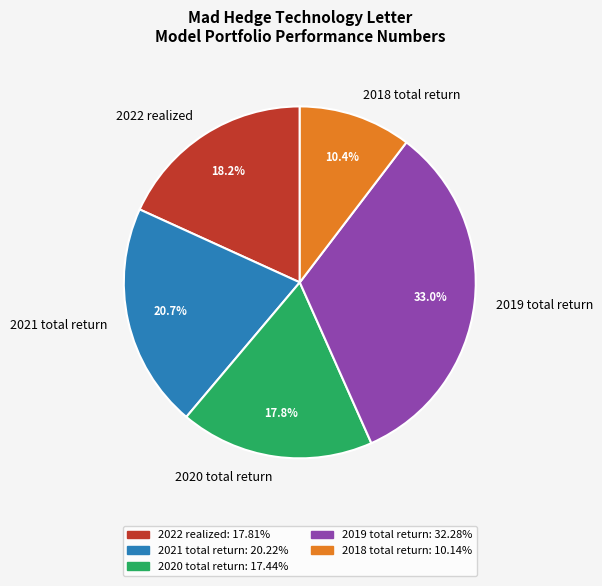

To the nearest percent, what portion does 2018 total return represent?

10%